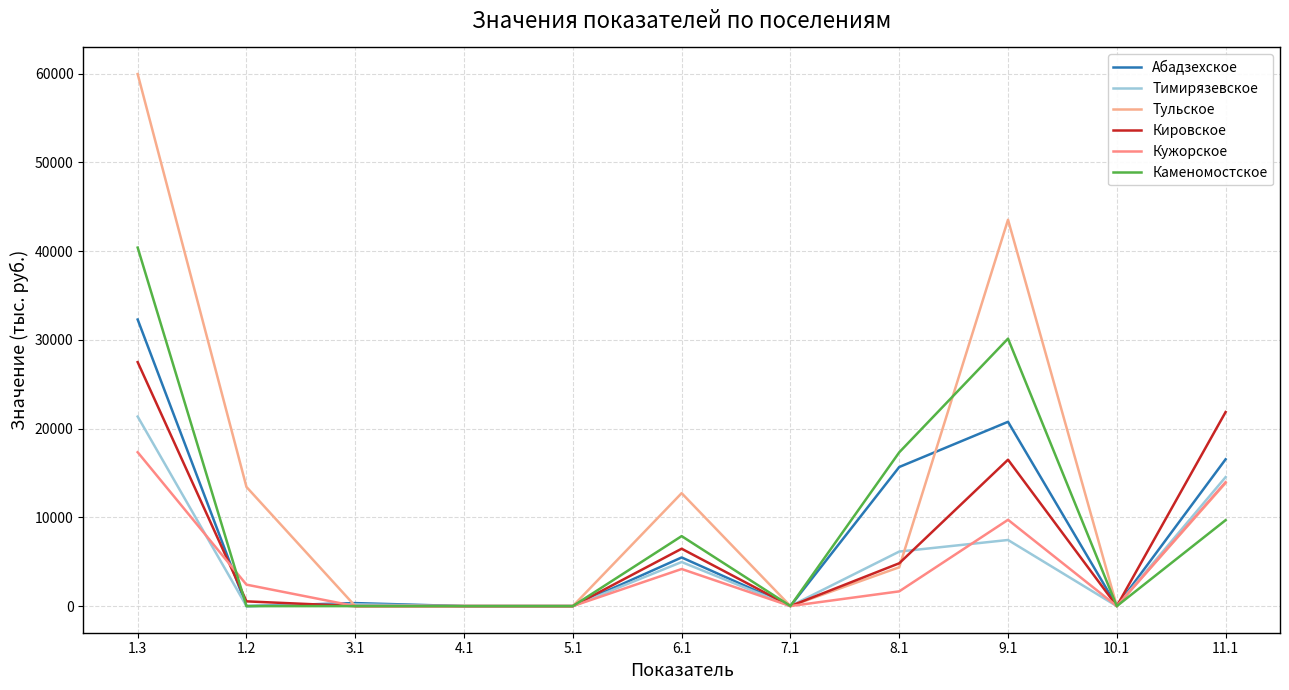

What is the sum of the Каменомостское values at 3.1 and 8.1?

17322.8